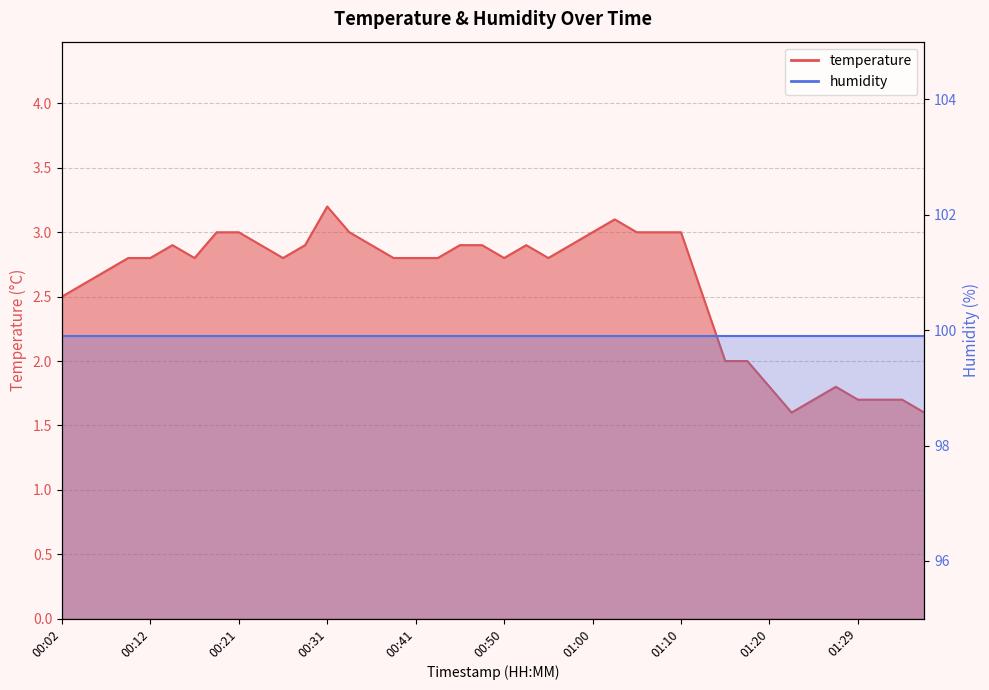

What is the label of the 34th point from the left?

01:22